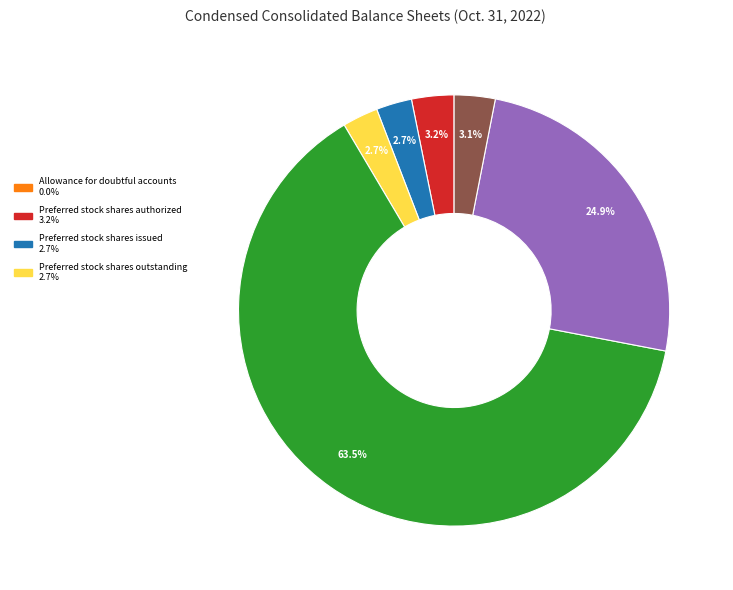

Is there a majority slice in this chart?

Yes